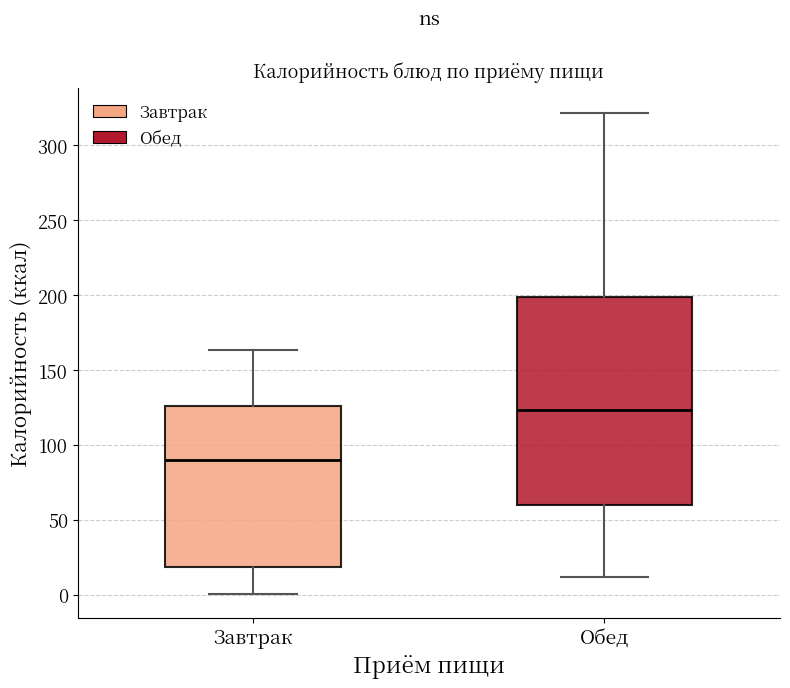

Reading left to right, transcribe this box plot: for each box, give where its median line is, the range the box spans, and where its two whiskers end, as read against the y-axis. The values are not printed on the chart, so give them approximately, as read against the axis.

Завтрак: median 90, box 20 to 125, whiskers 0 to 165
Обед: median 125, box 60 to 200, whiskers 10 to 320